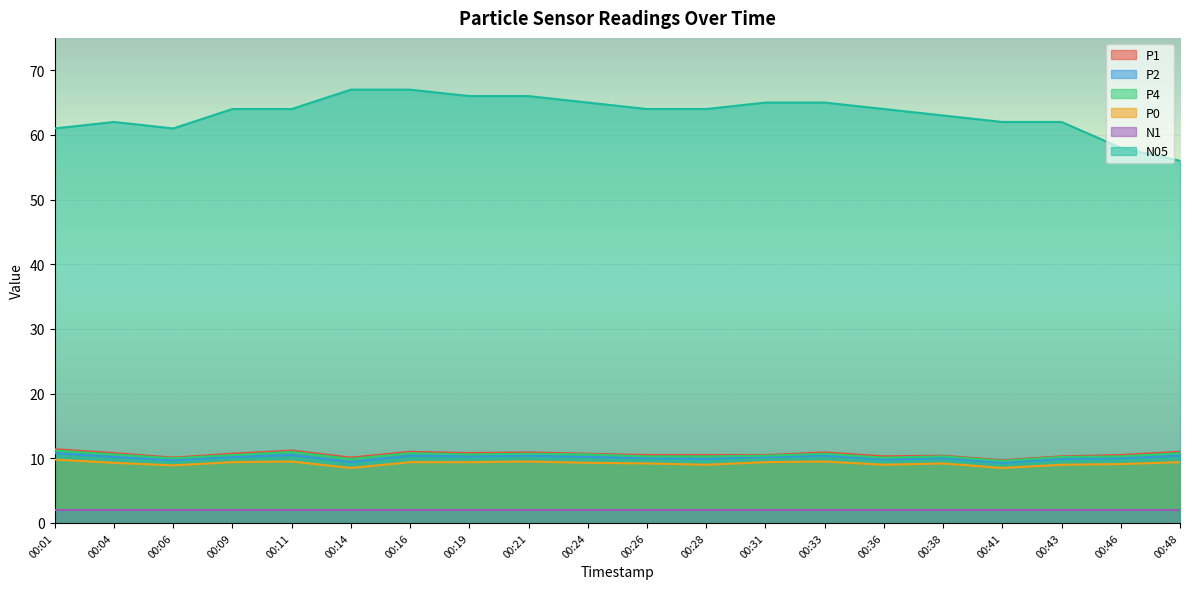

What value does the N05 series have at 00:36?

64.0